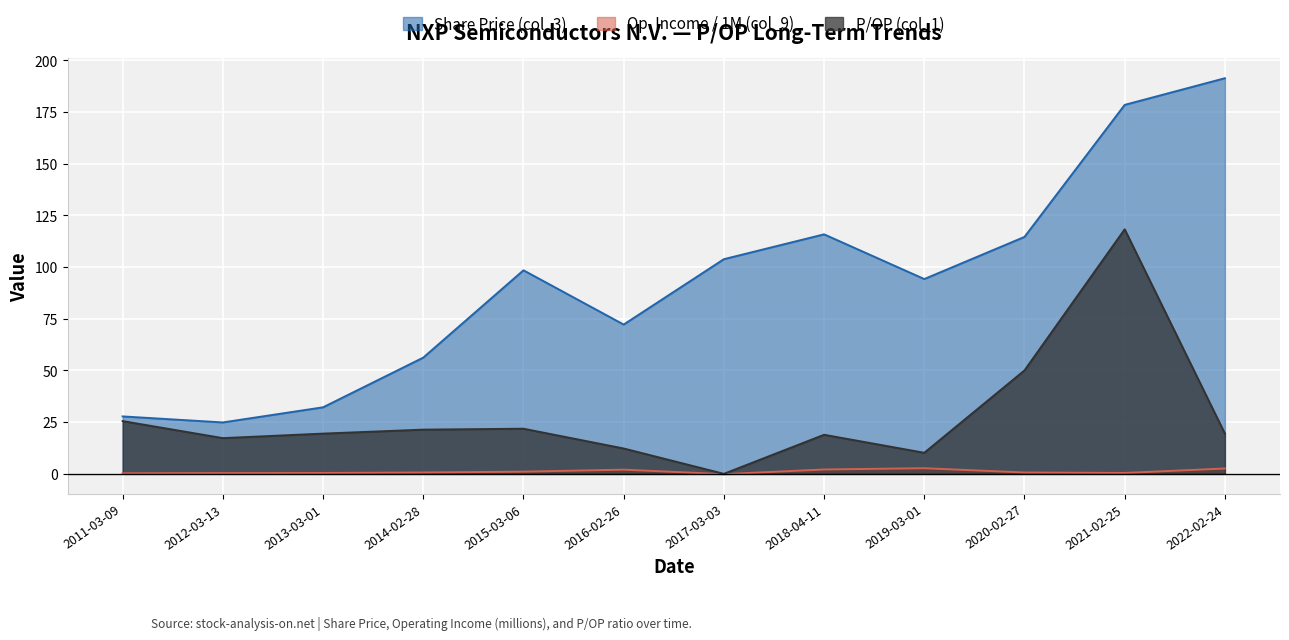

At which category does Op. Income / 1M (col_9) reach its first local valley?

2017-03-03